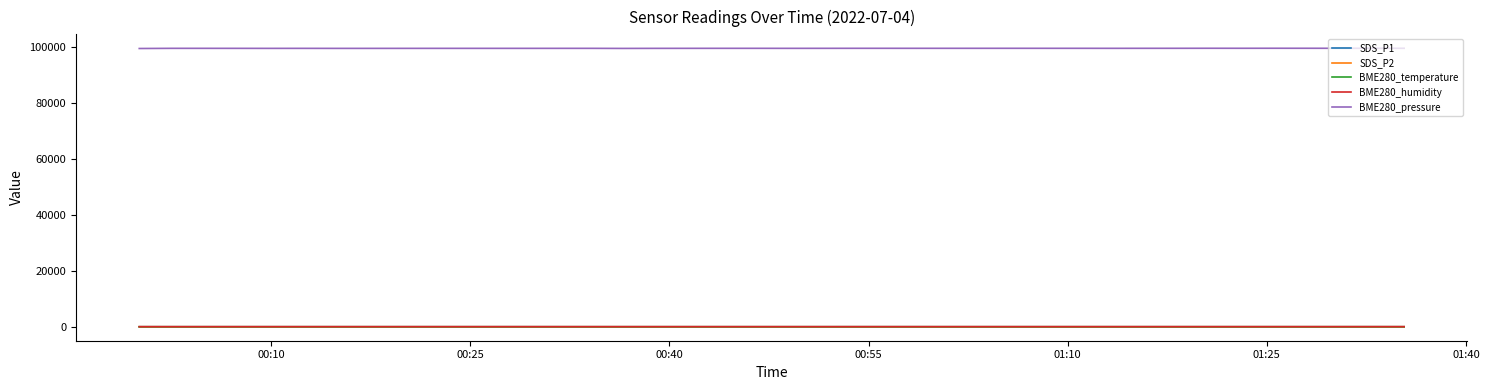

Which series has the largest total across all categories?

BME280_pressure